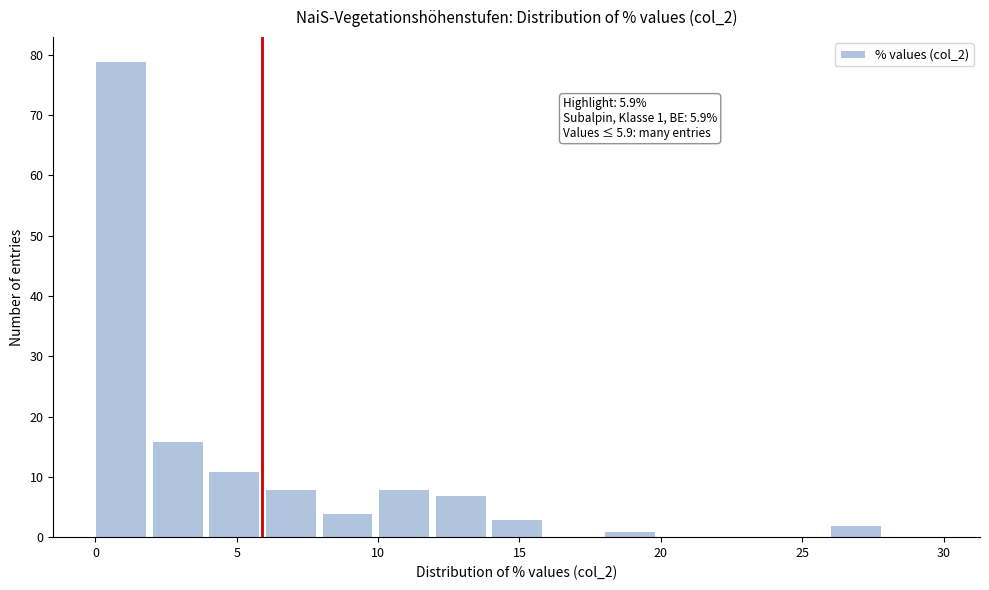

Which range on the x-axis has the tallest bar?

0 to 2